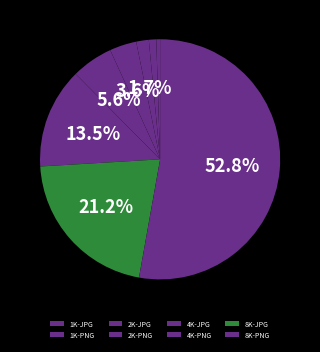

What percentage is NOT represented by 8K-PNG?

47.2%